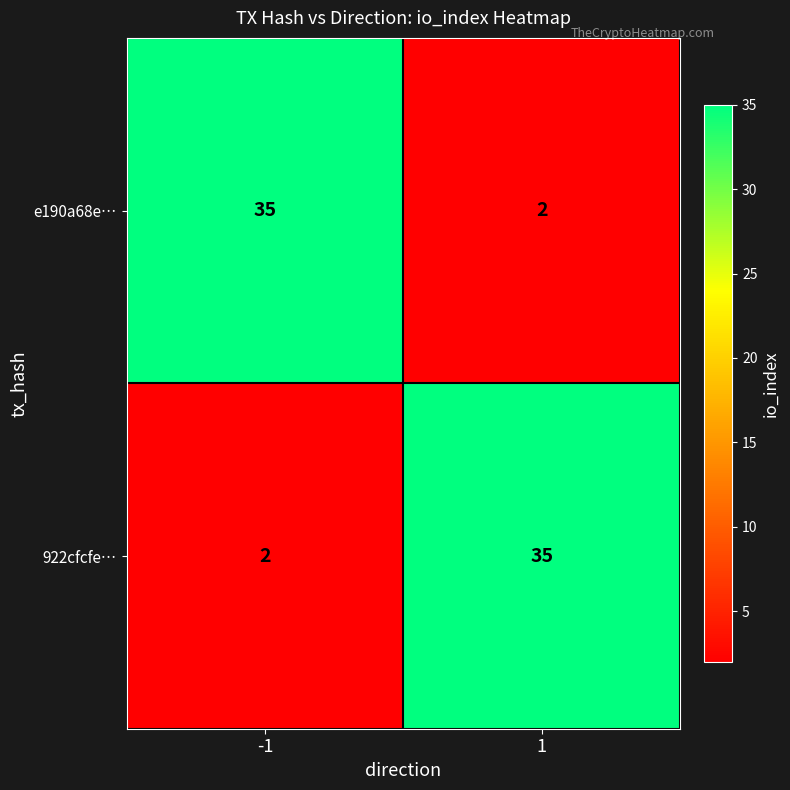

What is the maximum value shown in the chart?

35